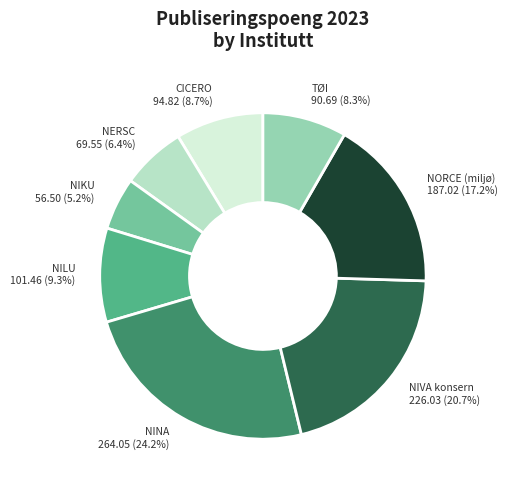

How much of the chart is everything except NERSC?

93.6%